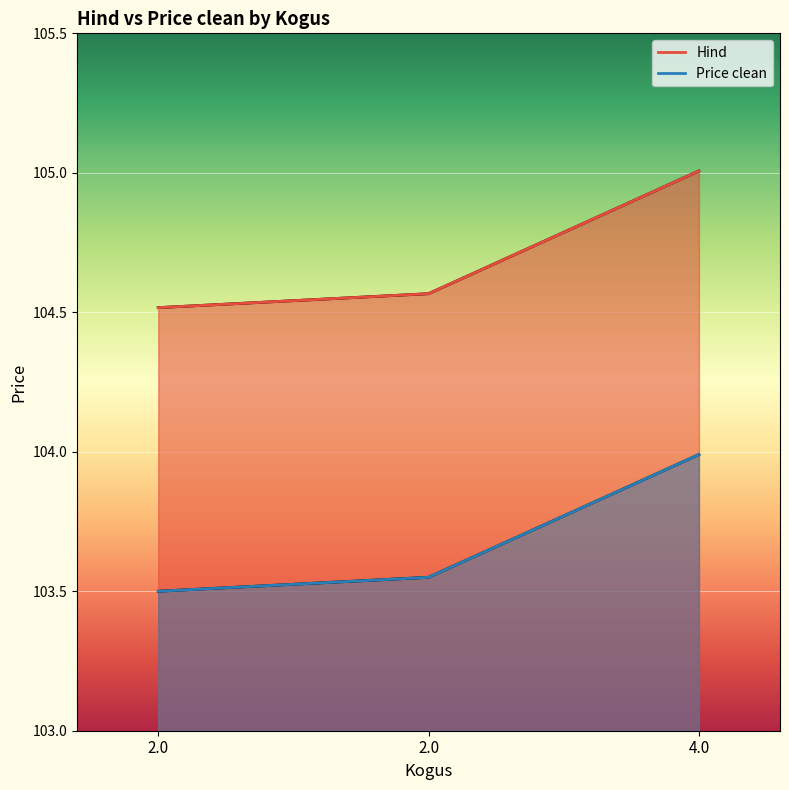

Which series has the largest range (max minus min)?

Hind